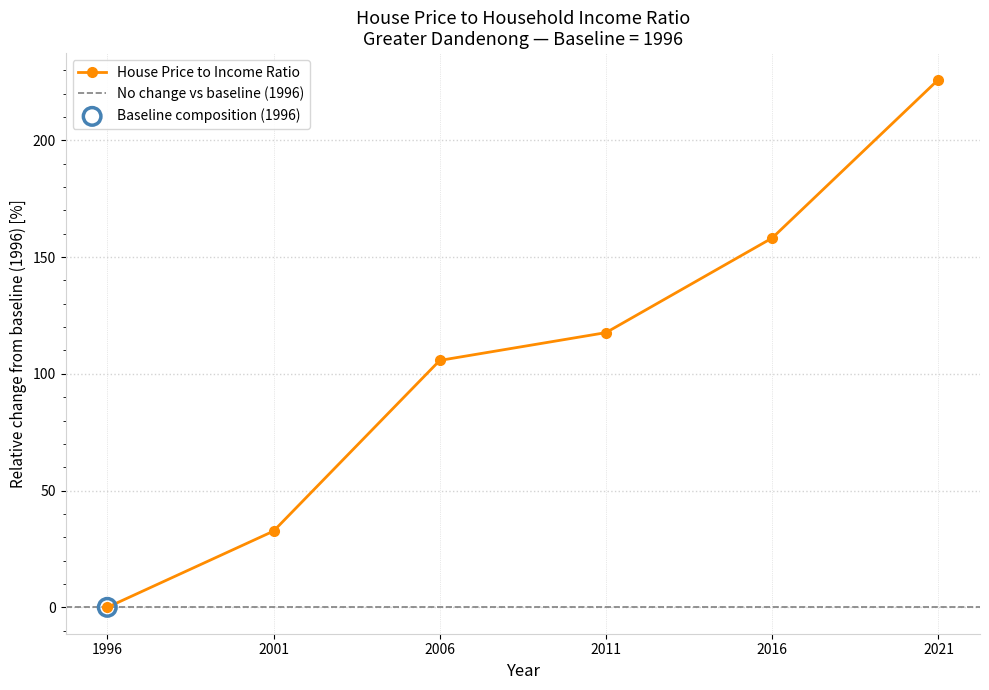

What is the ratio of the value at 2021 to the value at 2001?

6.9